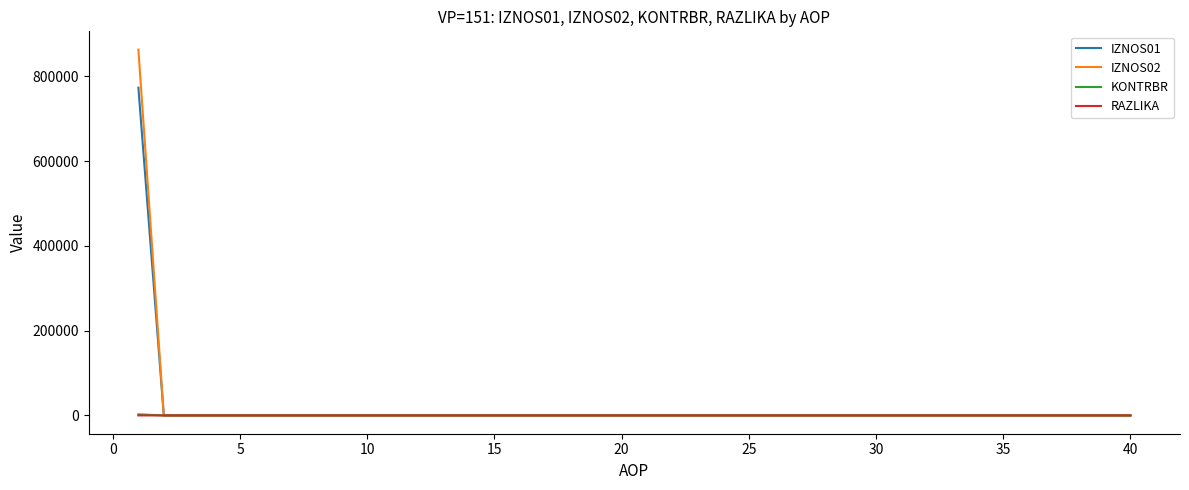

What is the greatest value displayed?

863194.6